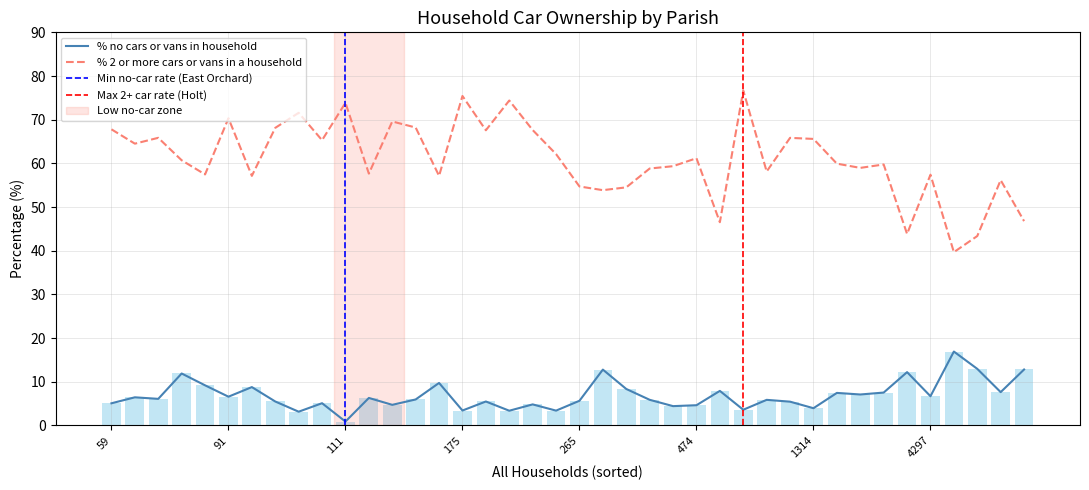

What is the difference between the highest and lowest values at Verwood?

48.5